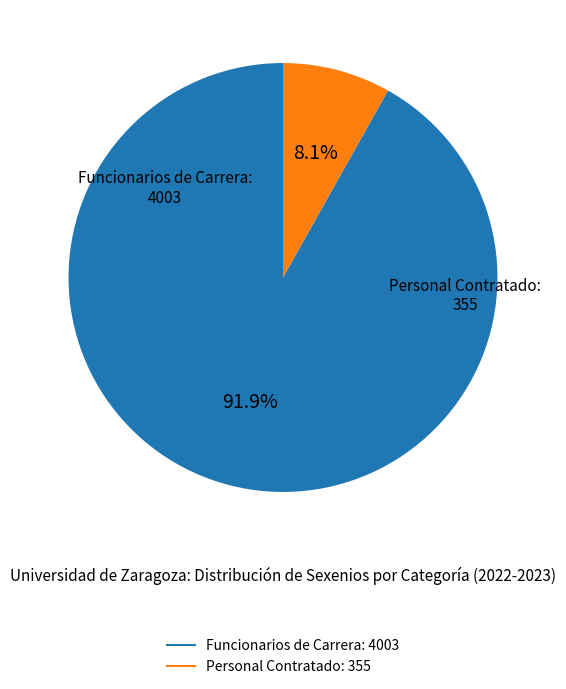

Is there any slice that represents more than half of the pie?

Yes